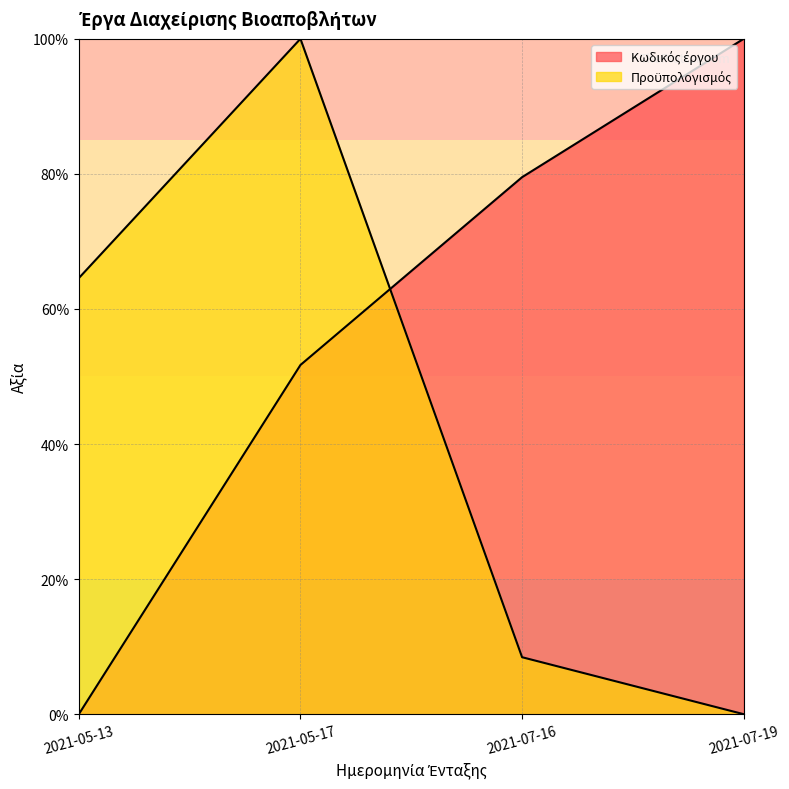

What are all the series names shown in the legend?

Κωδικός έργου, Προϋπολογισμός